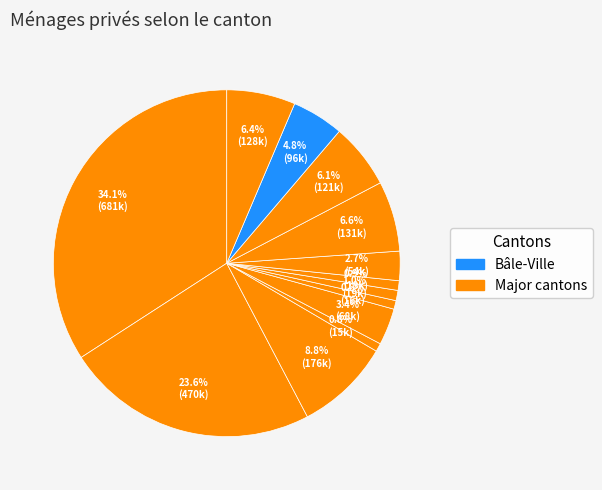

How many segments does this pie chart have?

13